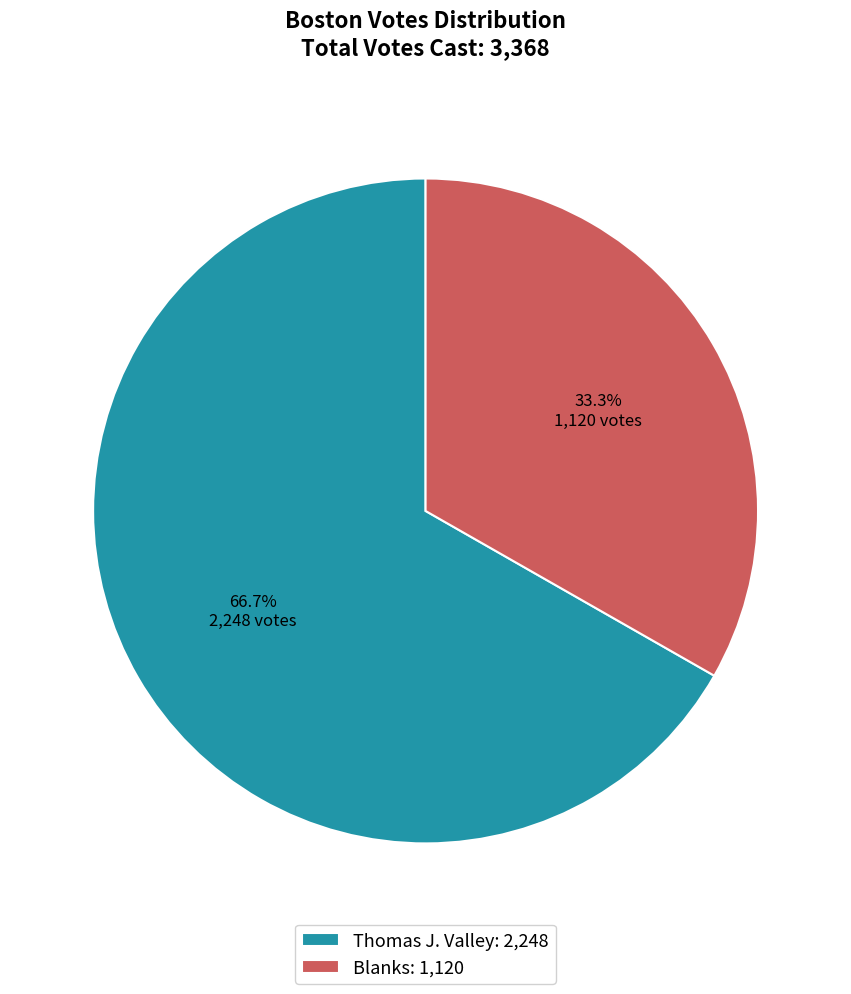

Rank the categories by value from highest to lowest.

Thomas J. Valley: 2,248, Blanks: 1,120